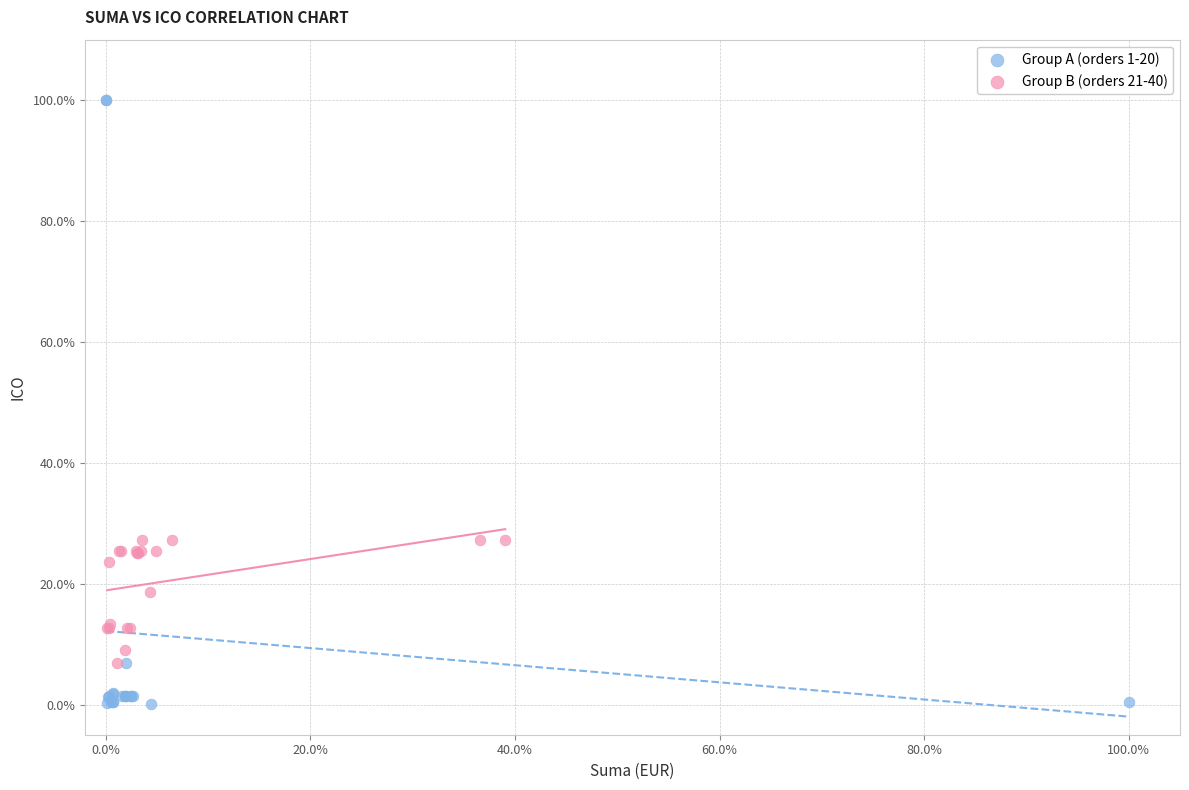

Which series contains the highest Y value?

Group A (orders 1-20)